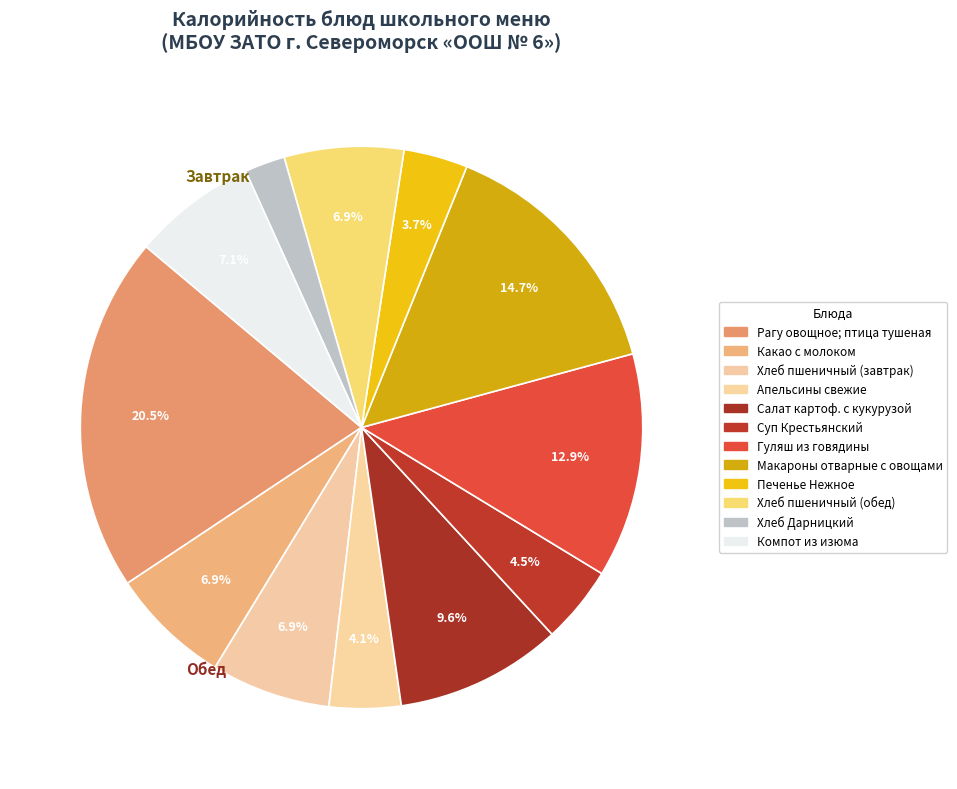

To the nearest percent, what is the difference between the Хлеб пшеничный (обед) and Макароны отварные с овощами slice percentages?

8%